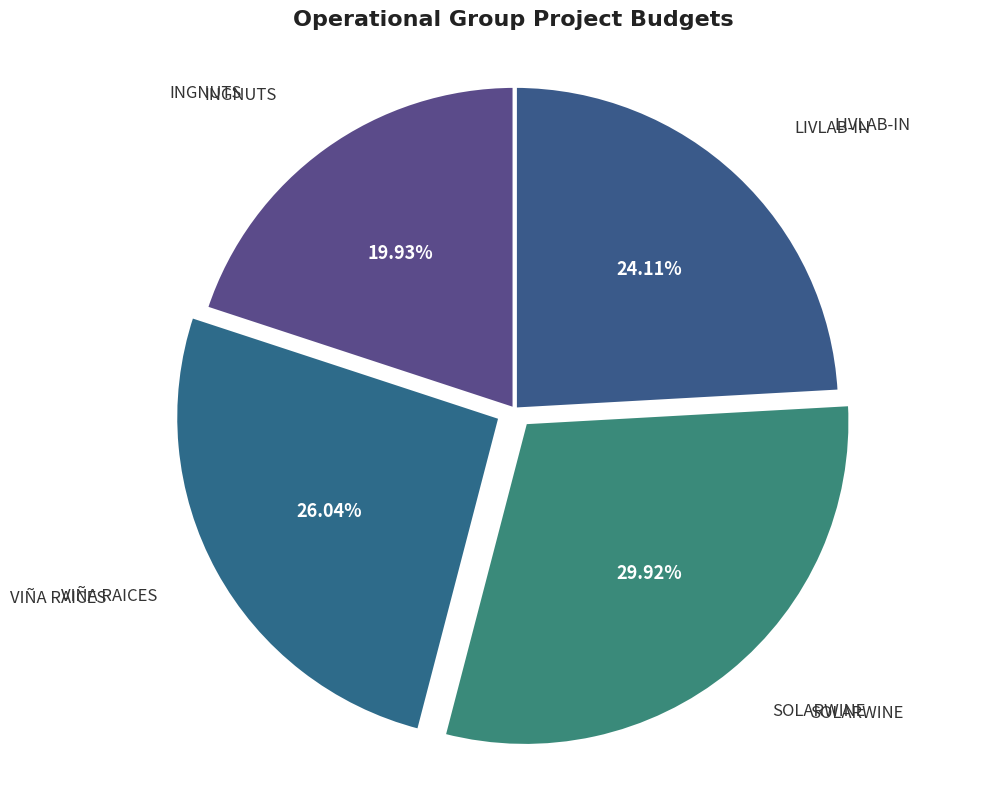

How many segments does this pie chart have?

4